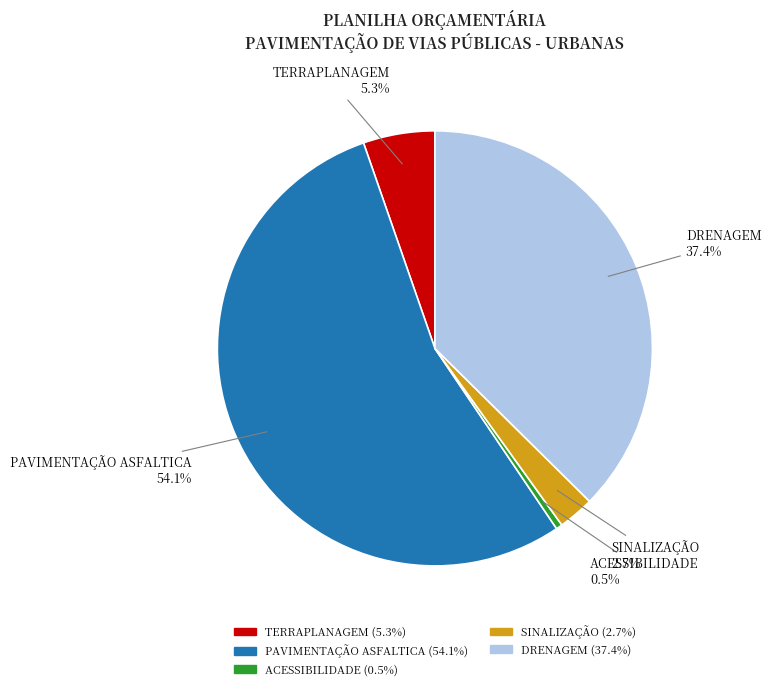

Rank the categories by value from highest to lowest.

PAVIMENTAÇÃO ASFALTICA, DRENAGEM, TERRAPLANAGEM, SINALIZAÇÃO, ACESSIBILIDADE